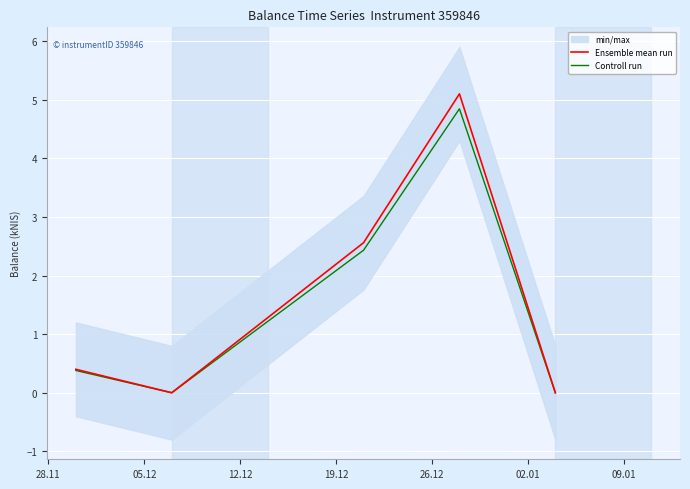

What is the highest value of the Ensemble mean run series?

5.1